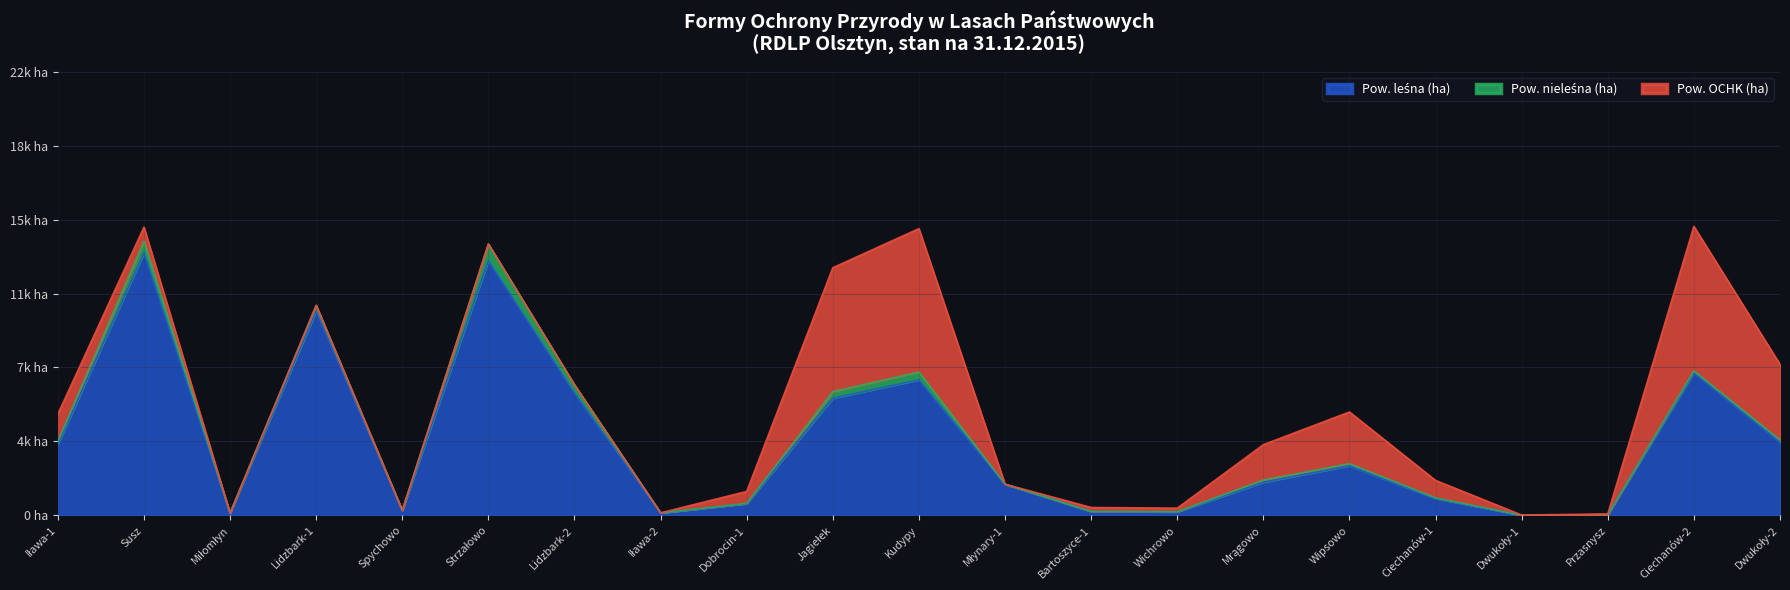

Which series has the largest range (max minus min)?

Pow. leśna (ha)